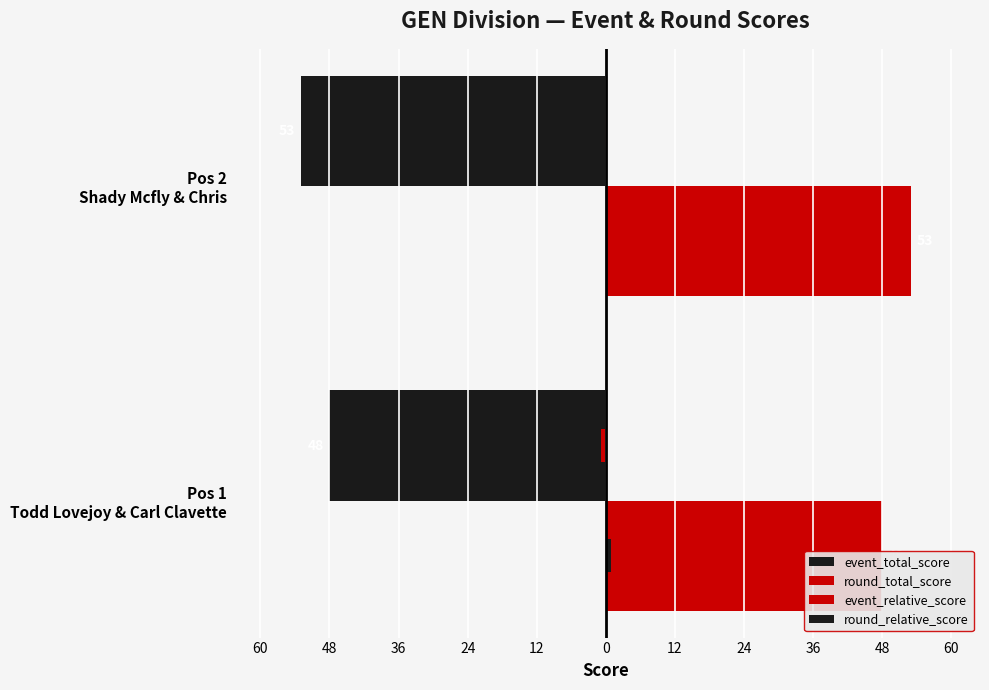

Which has a higher value, Pos 1 Todd Lovejoy & Carl Clavette or Pos 2 Shady Mcfly & Chris?

Pos 1 Todd Lovejoy & Carl Clavette